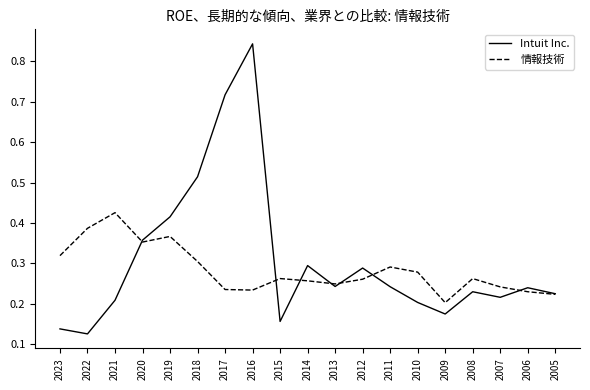

At which category is the sum across all series the highest?

2016